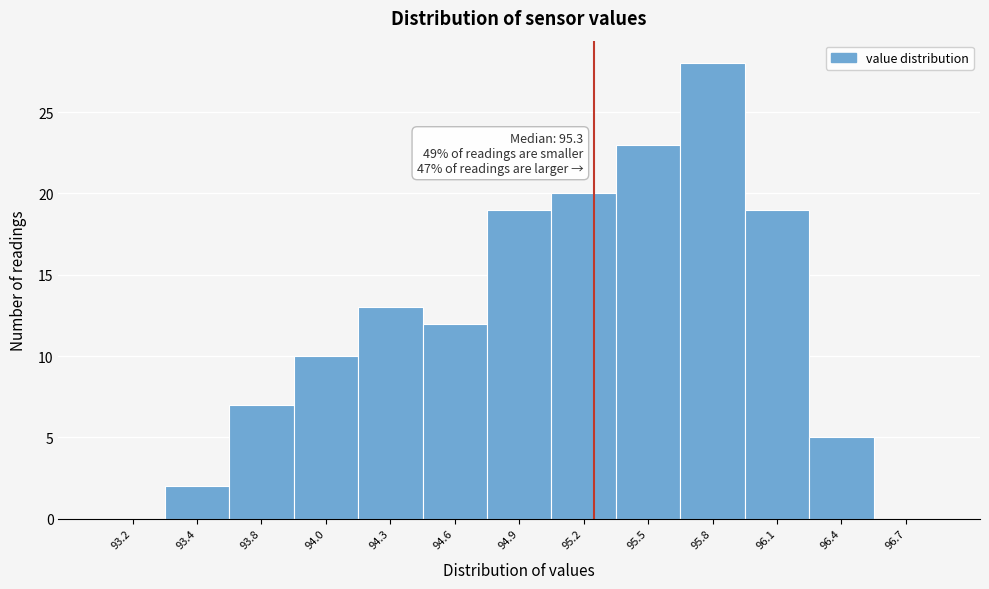

Reading left to right, list all the values displayed in this chart.

93.2=0	93.4=2	93.8=7	94.0=10	94.3=13	94.6=12	94.9=19	95.2=20	95.5=23	95.8=28	96.1=19	96.4=5	96.7=0